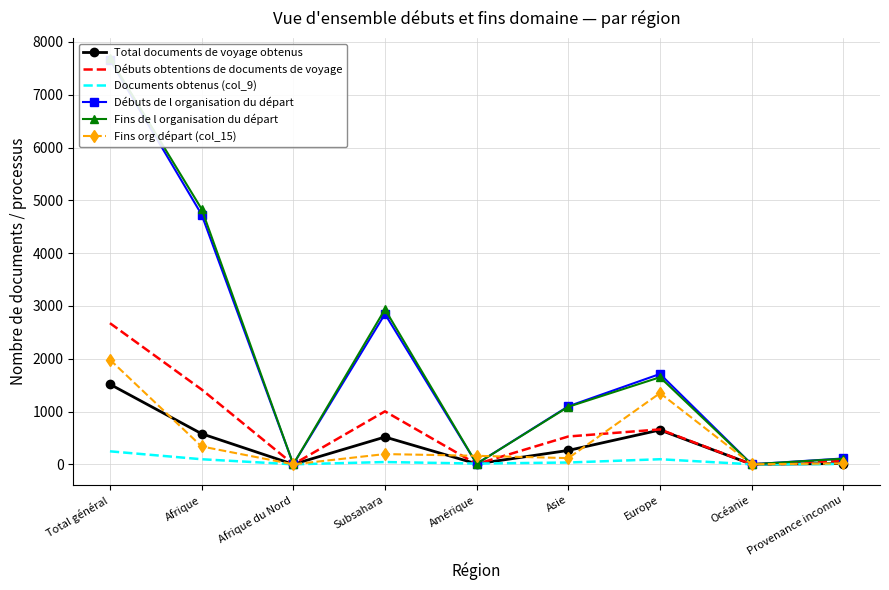

Read the Total documents de voyage obtenus value at Subsahara, to the nearest 10.

520